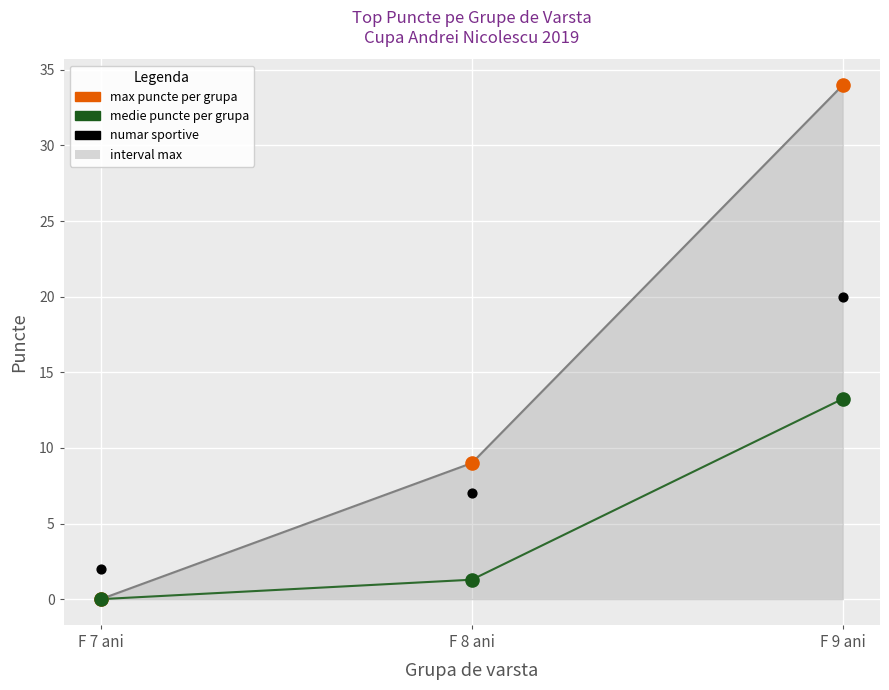

Is the value of medie puncte at F 8 ani greater than the value of max puncte per grupa at F 7 ani?

Yes